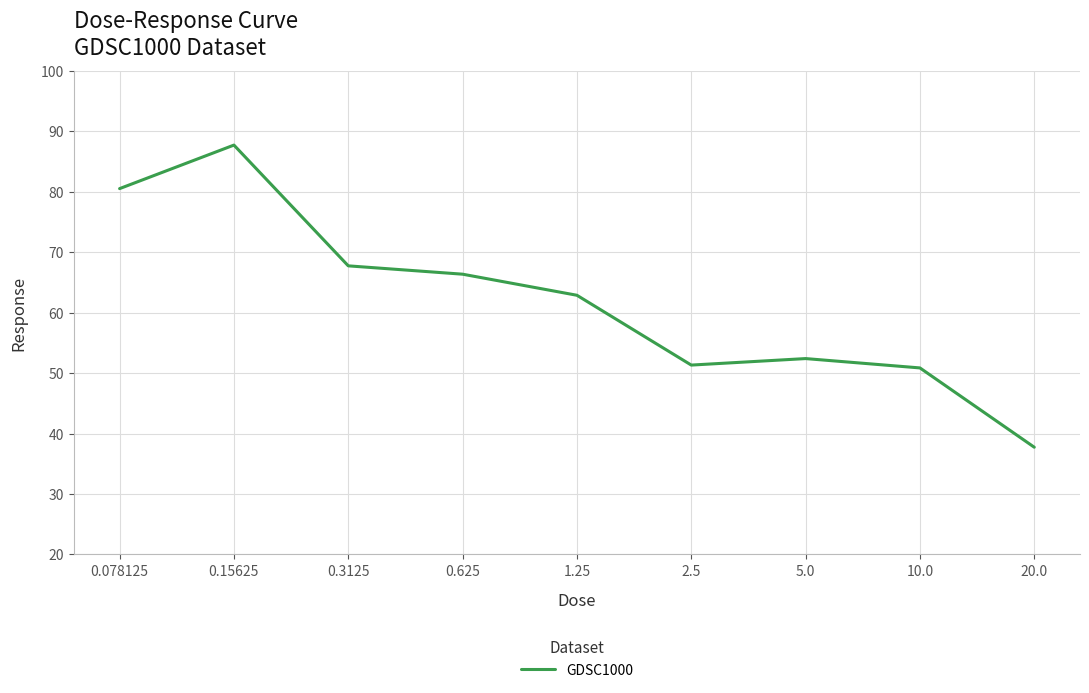

The value at 20.0 is 37.7. True or false?

True